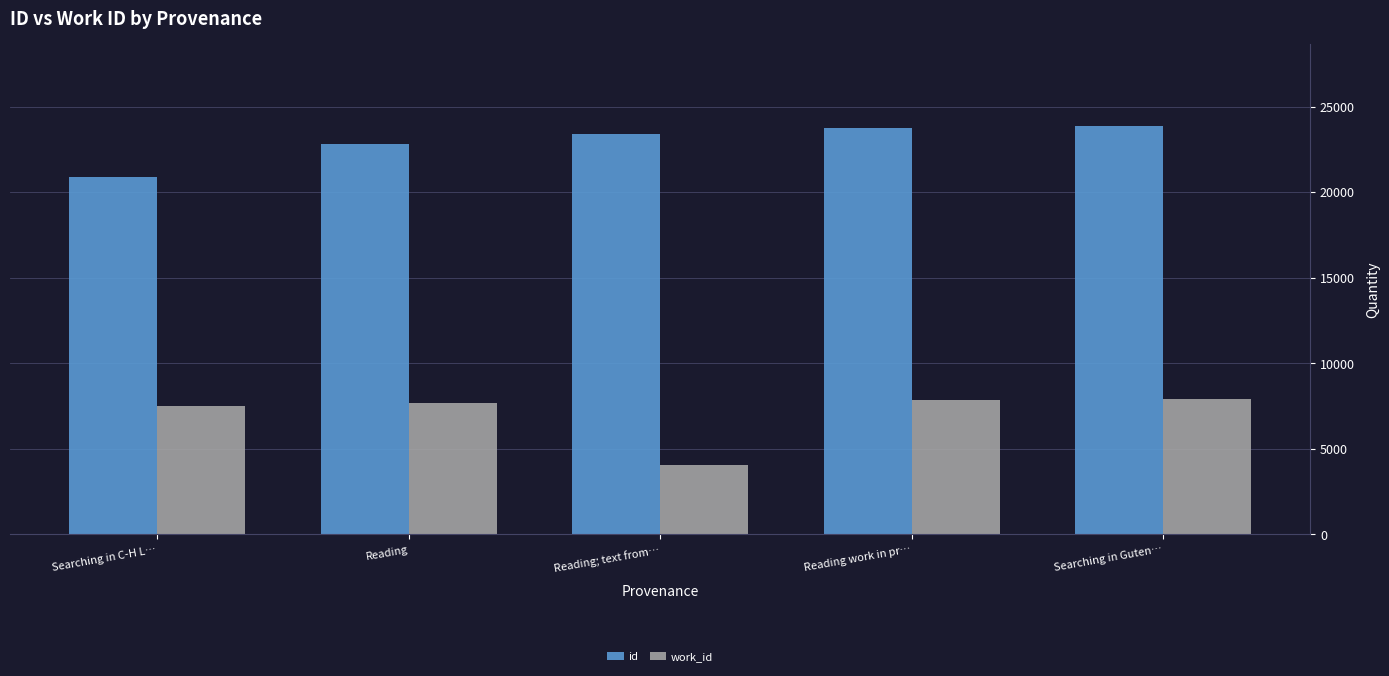

True or false: work_id has a value of 7899 at Searching in Guten….

True